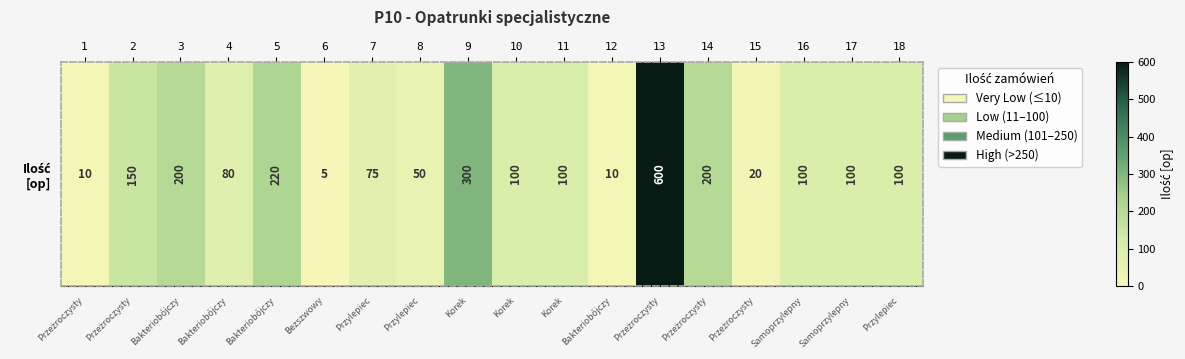

Which label corresponds to the largest value in the chart?

13